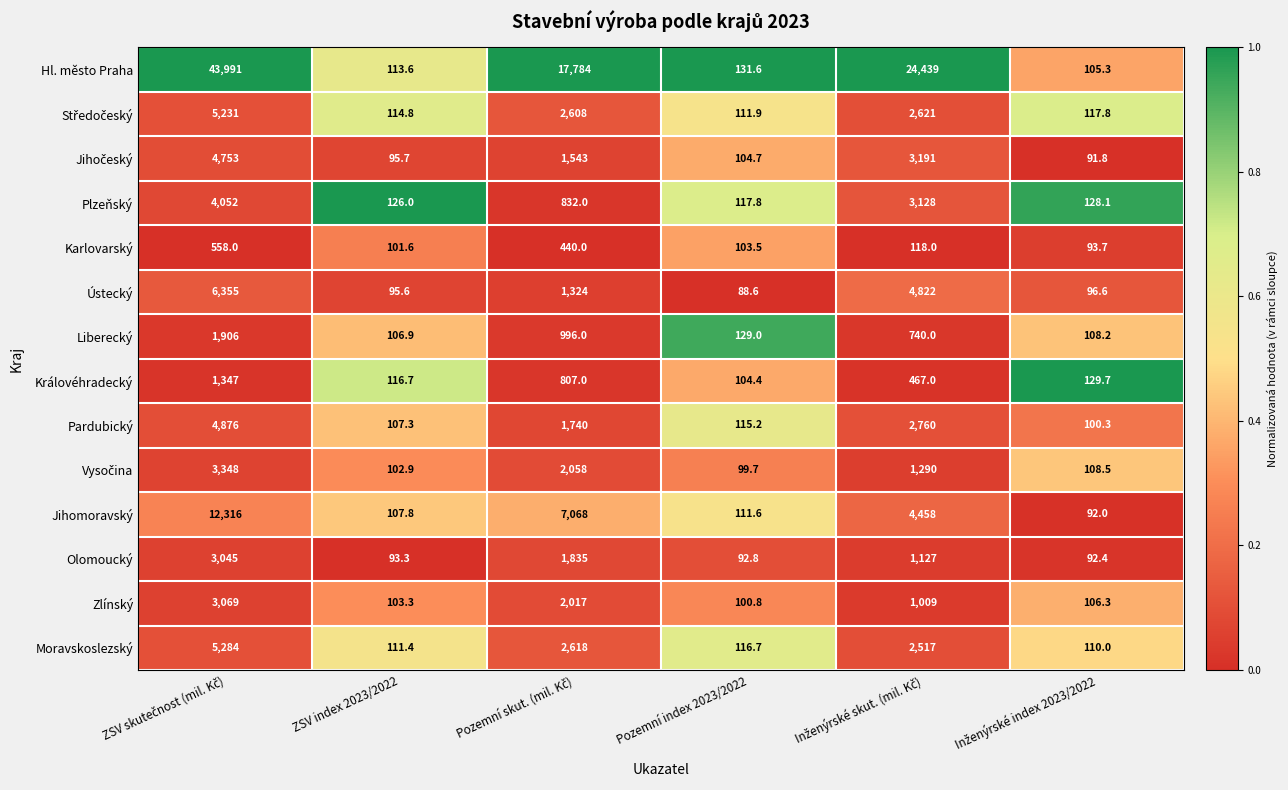

What is the sum of all Ústecký values?

12781.8